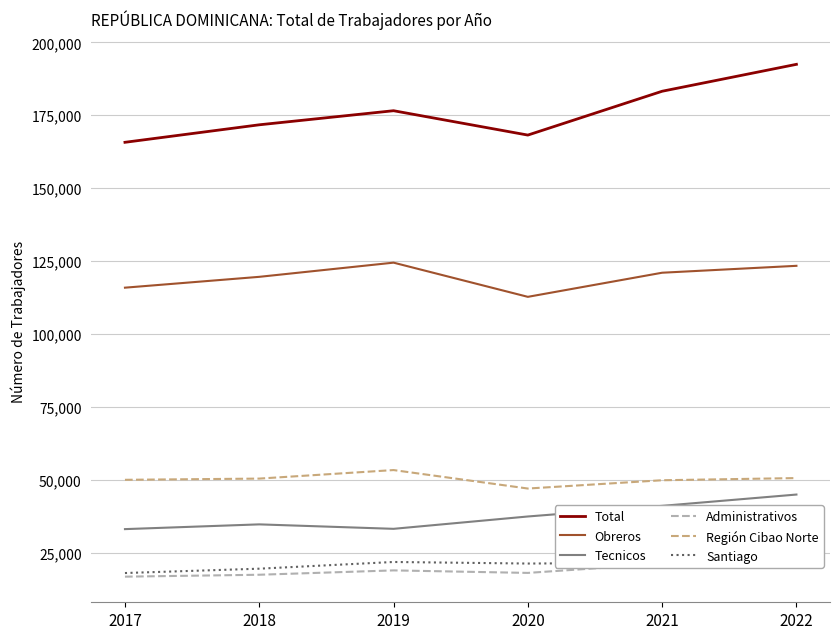

Reading left to right, extract all data points from this chart.

Total: 165724	171726	176555	168200	183232	192461
Obreros: 115874	119590	124454	112730	121000	123367
Tecnicos: 33076	34705	33177	37409	41053	44932
Administrativos: 16774	17431	18924	18061	21179	24162
Región Cibao Norte: 49986	50402	53328	46995	49838	50581
Santiago: 18019	19510	21810	21273	21520	22519